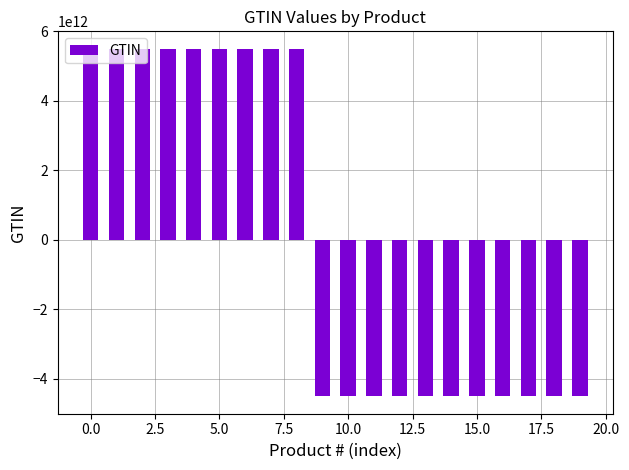

Between 15.0 and 5.0, which is larger?

5.0